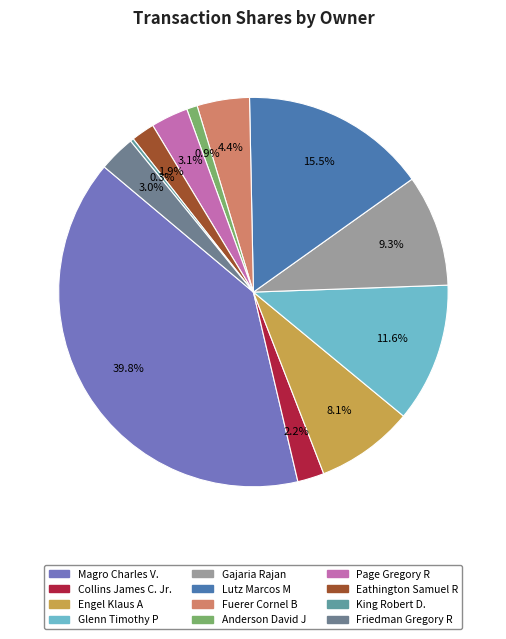

To the nearest percent, what percentage of the pie is Anderson David J?

1%